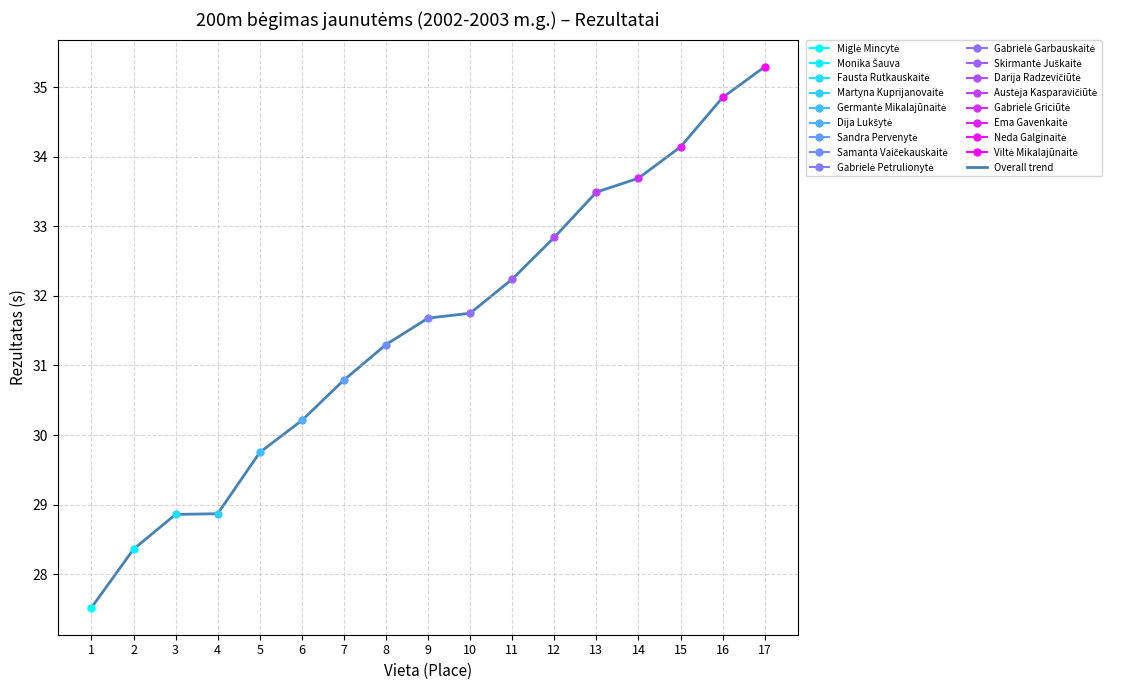

What is the value of the 2nd point from the left?

28.4